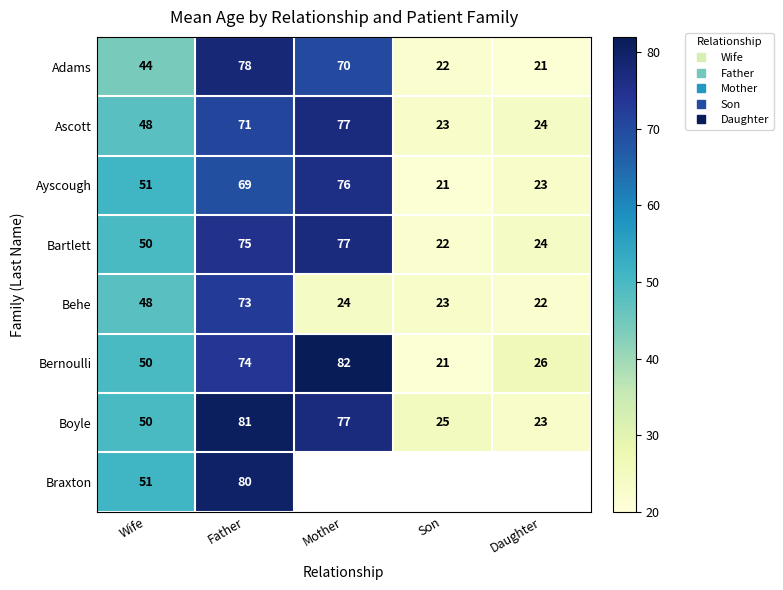

Is it true that Ayscough equals 106.7 at Father?

False